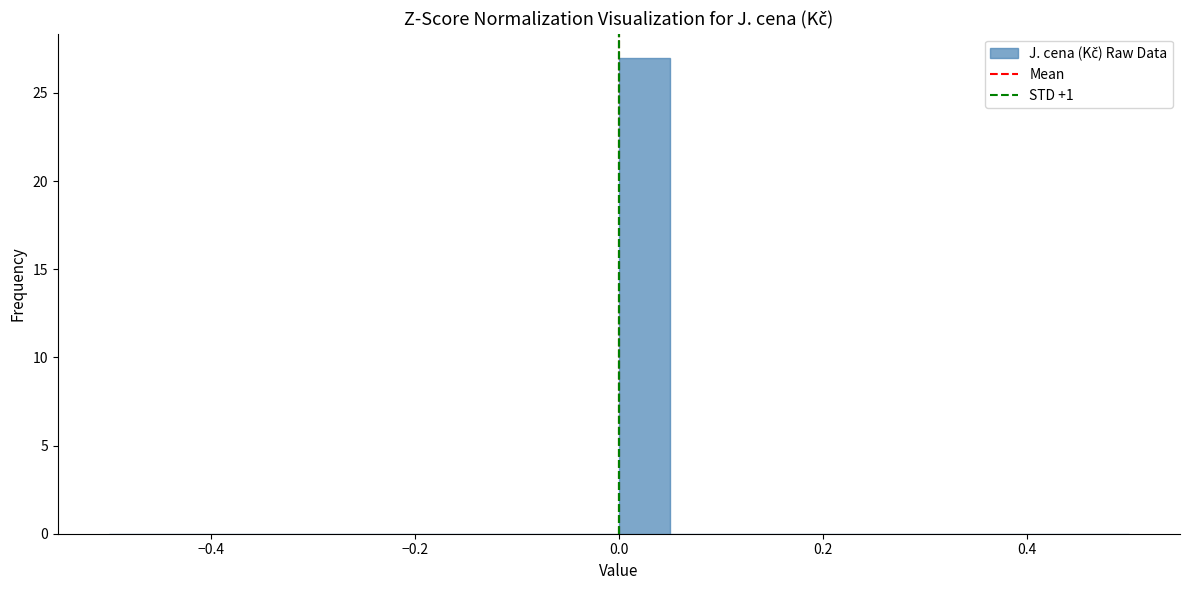

Read against the x-axis, roughly where is the centre of the tallest bar?

0.02